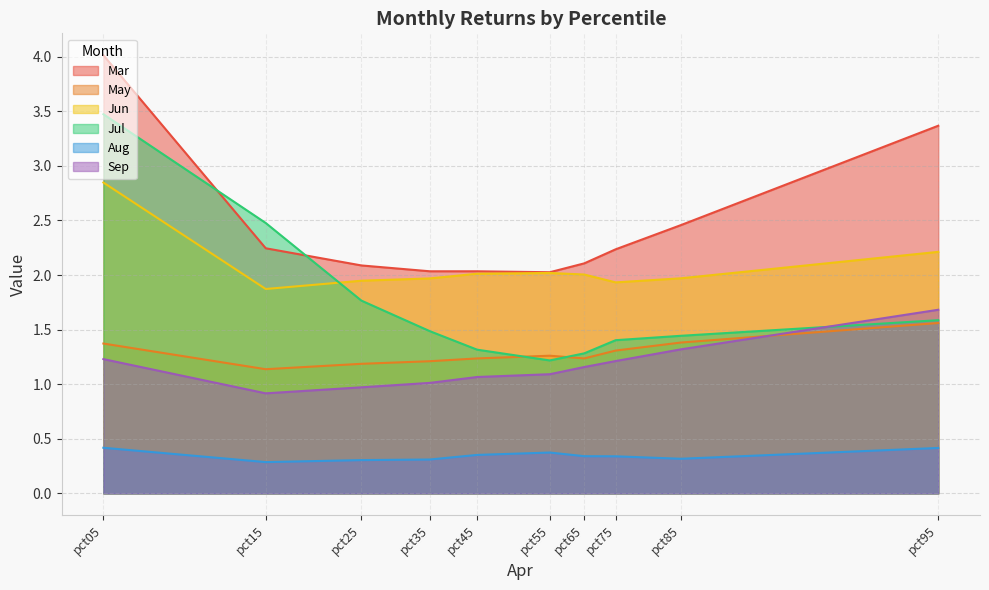

At which category is the sum across all series the highest?

pct05